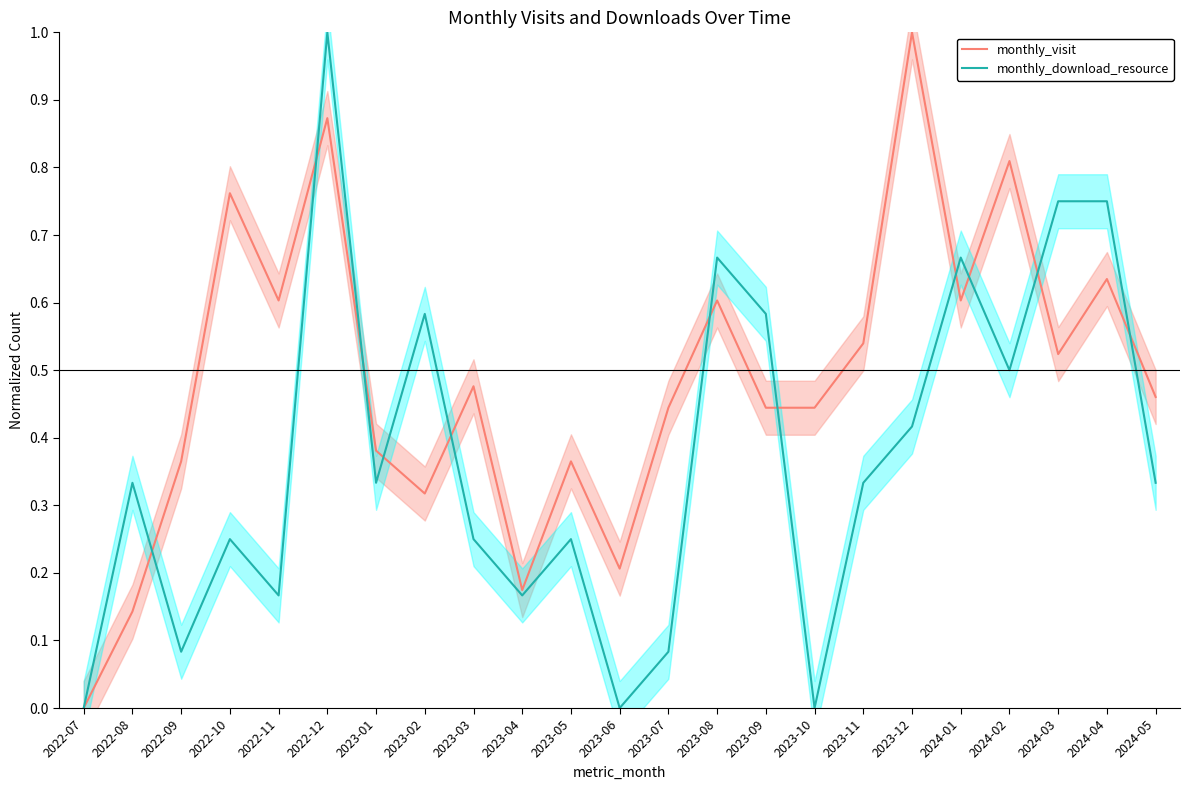

How many data points in monthly_visit are above 0?

22